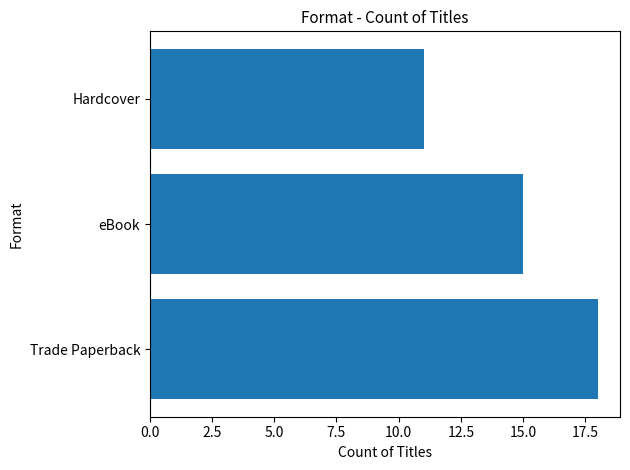

Reading top to bottom, what are all the values shown in this chart?

Hardcover=11	eBook=15	Trade Paperback=18